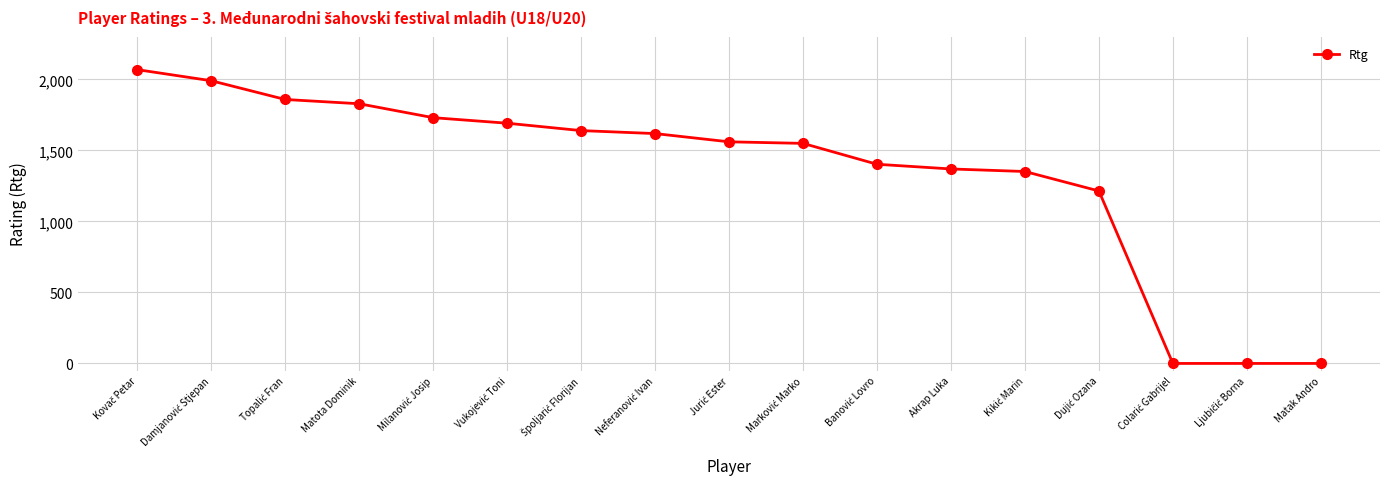

What is the maximum value shown in the chart?

2068